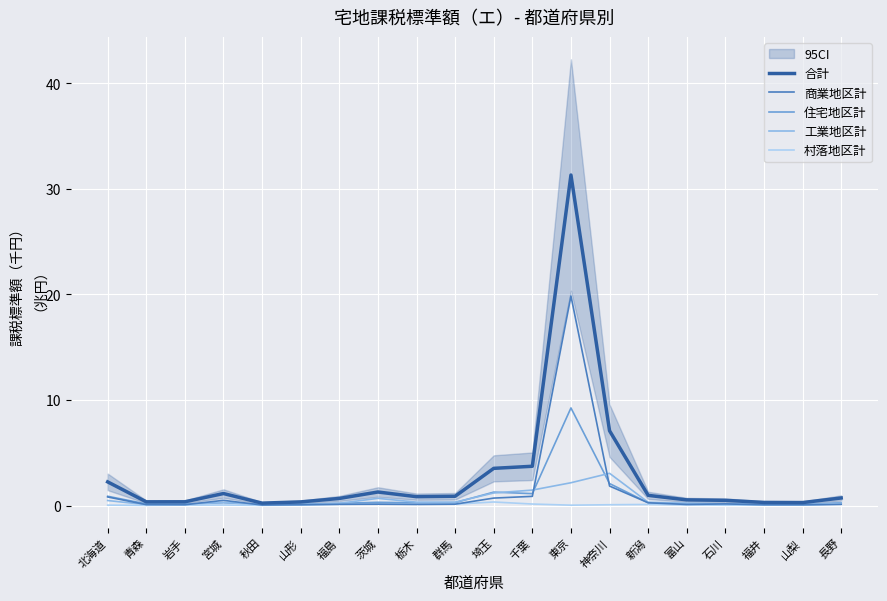

Which series has the largest total across all categories?

合計